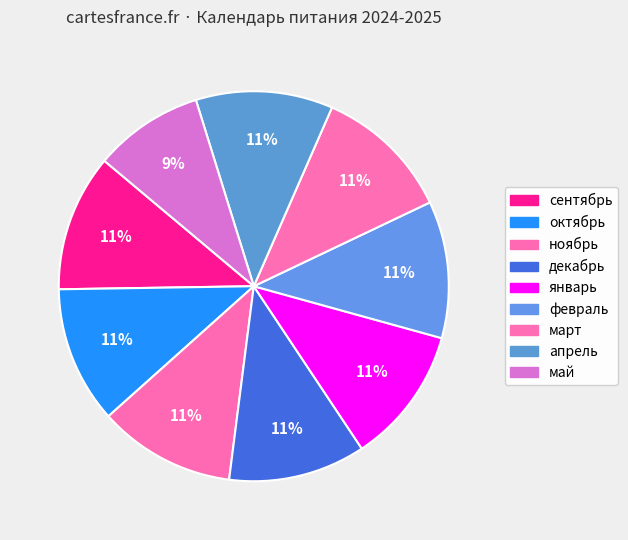

Approximately how many times larger is the value at март compared to сентябрь?

1.0